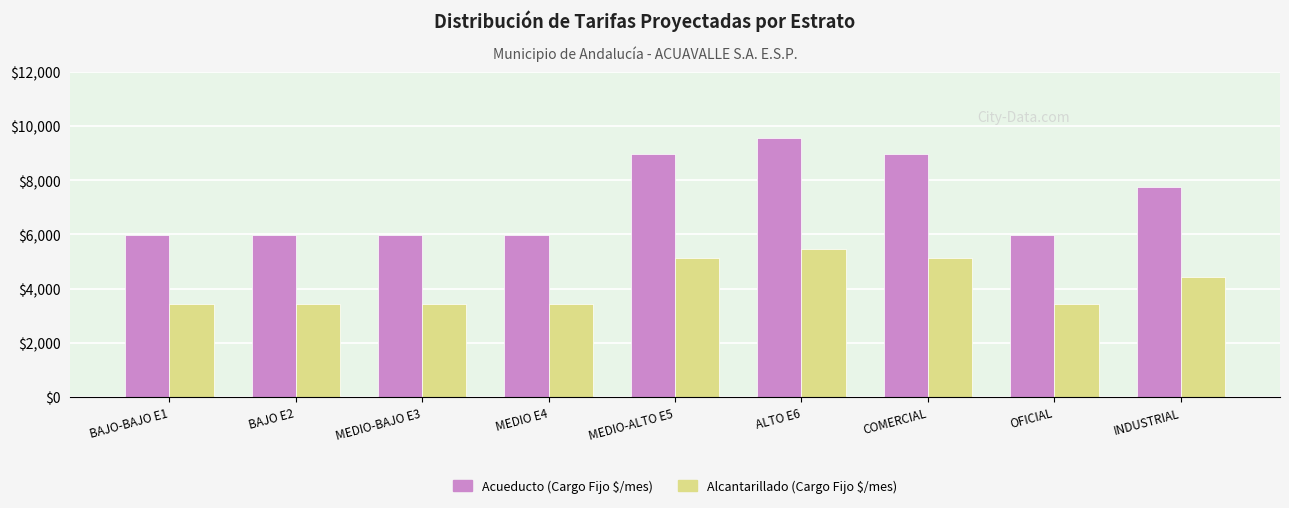

What is the spread (max minus min) of values at MEDIO-BAJO E3?

2557.2